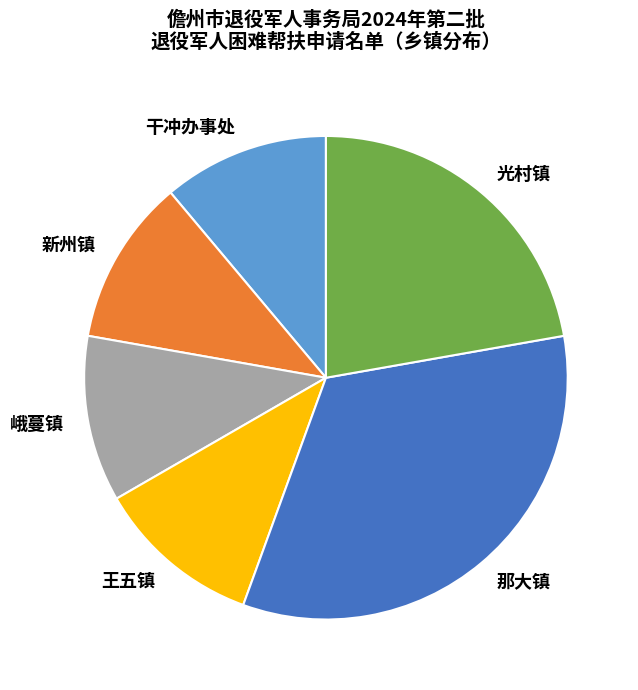

What is the ratio of the value at 王五镇 to the value at 那大镇?

0.3